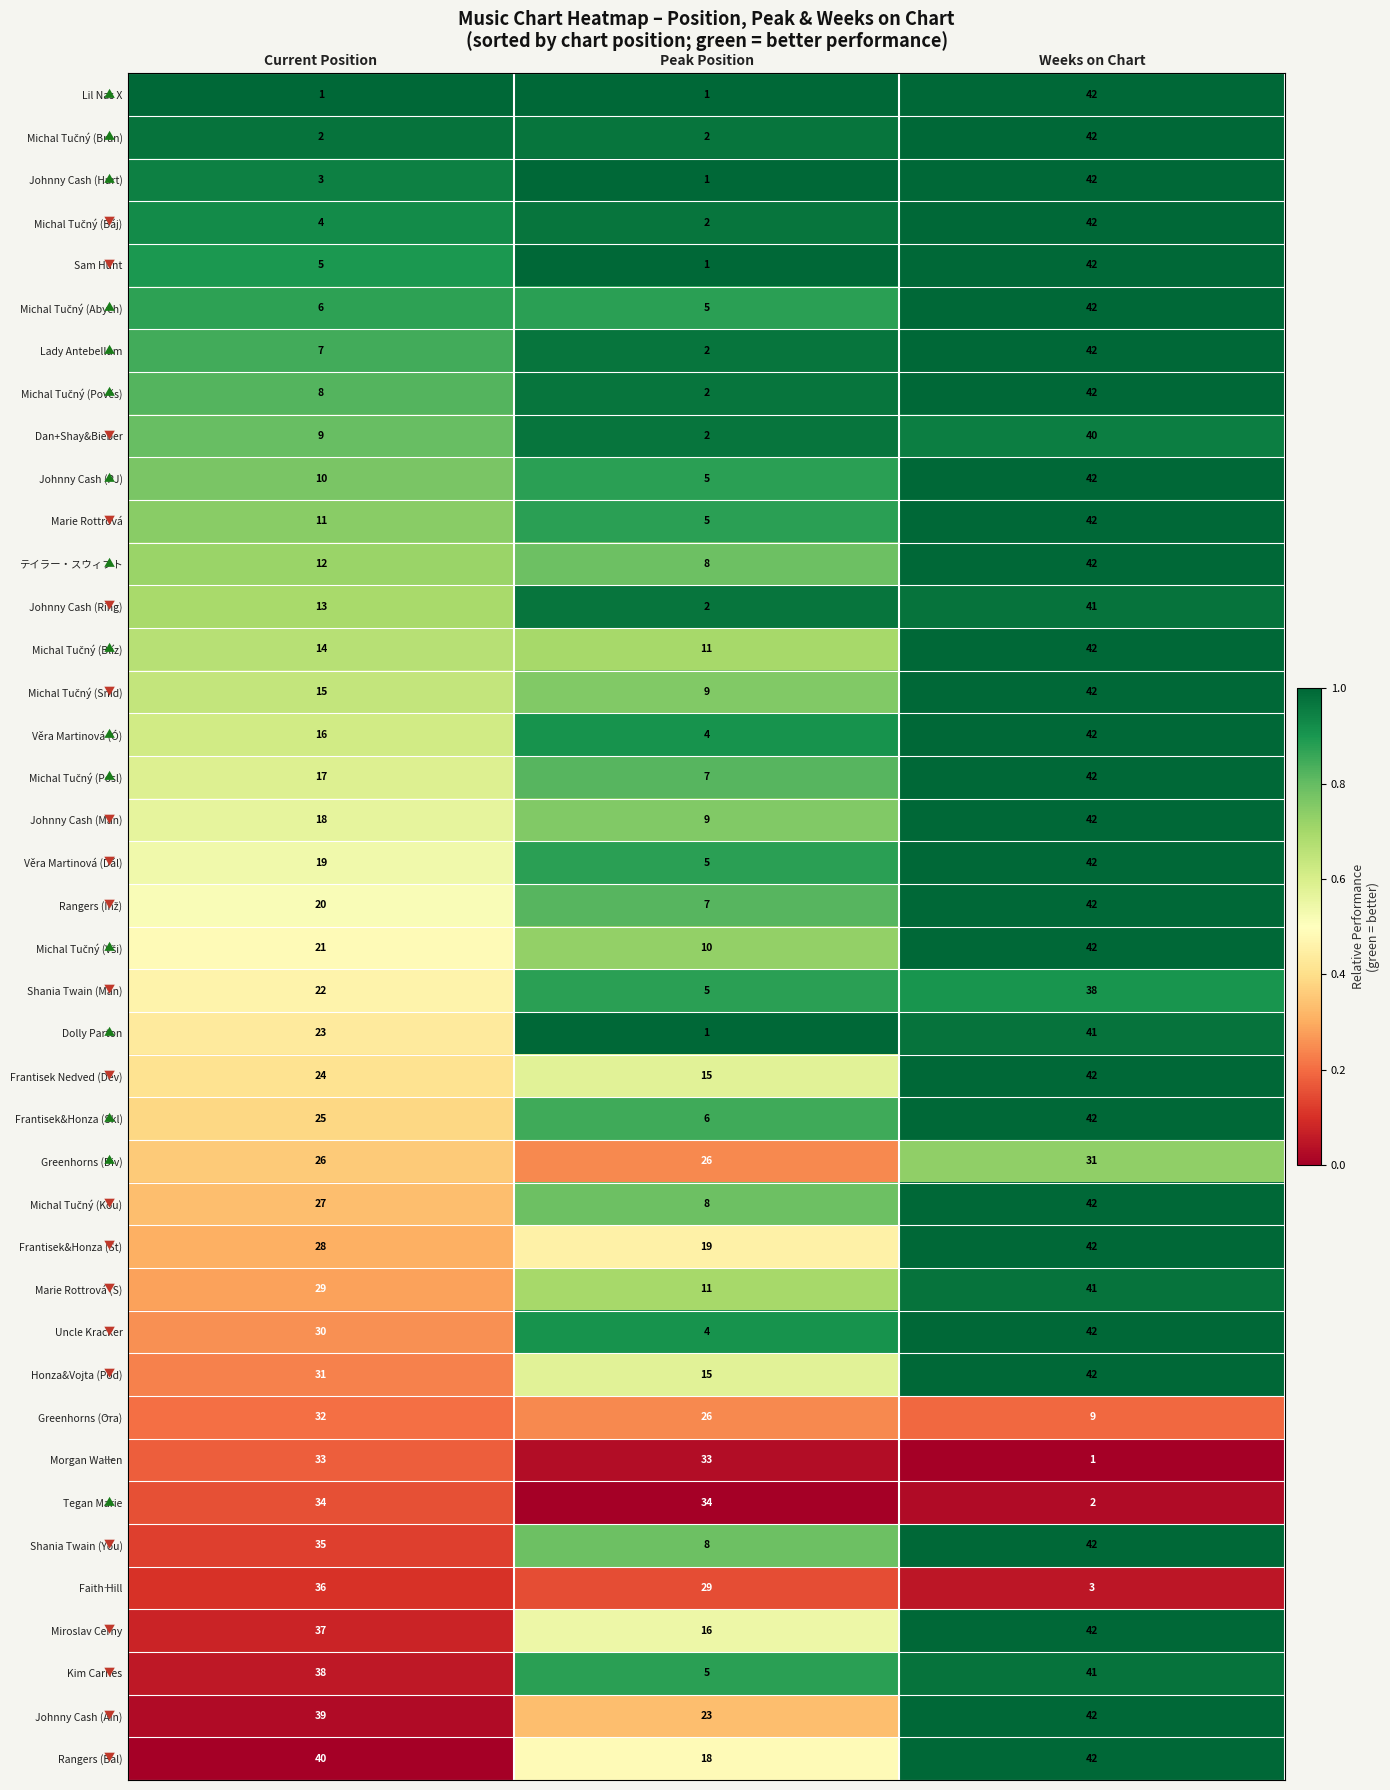

Which series has the largest total across all categories?

Johnny Cash (Ain)